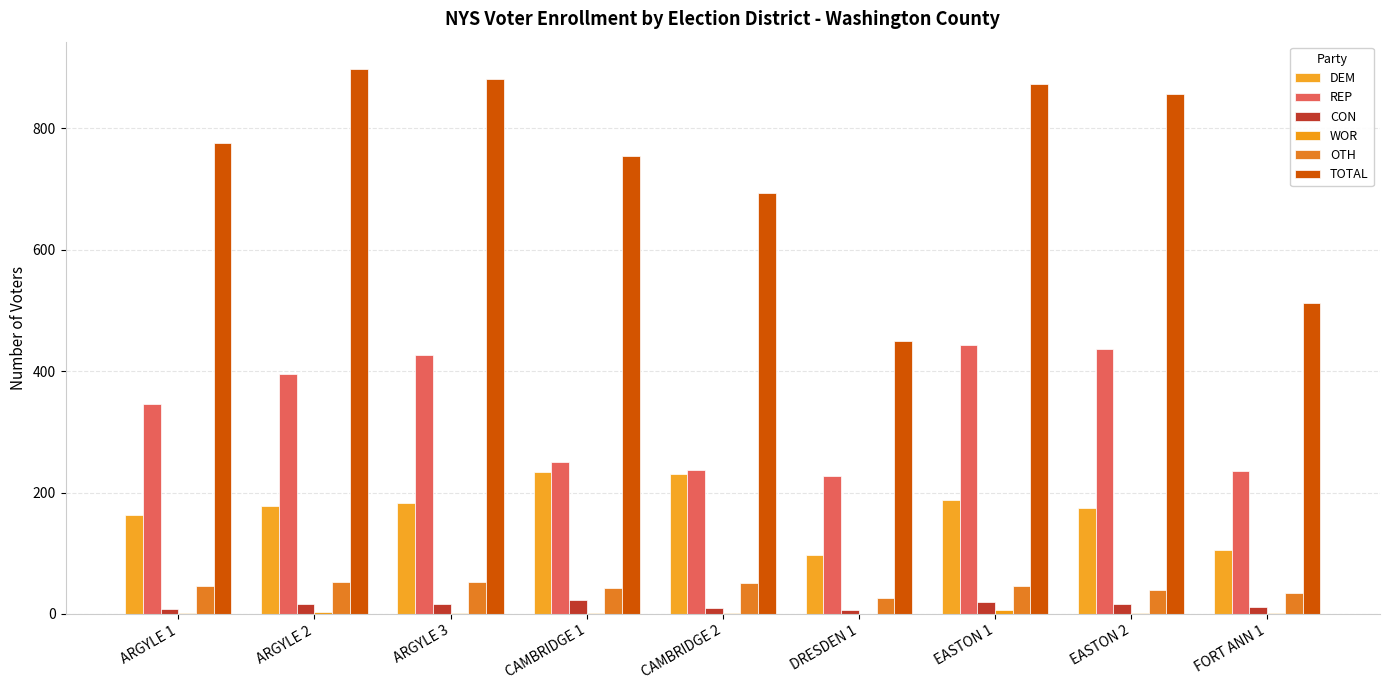

How many data points does each series have?

9